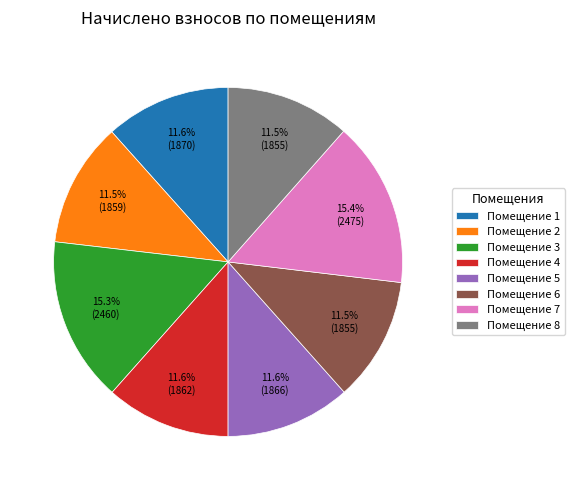

How much of the chart is everything except Помещение 3?

84.7%